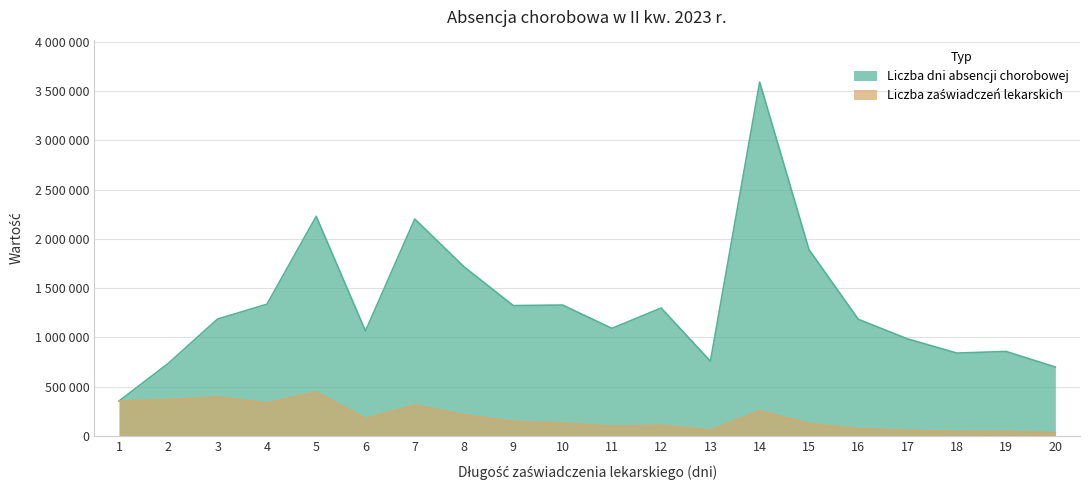

What is the total value across all series at 11?

1191732